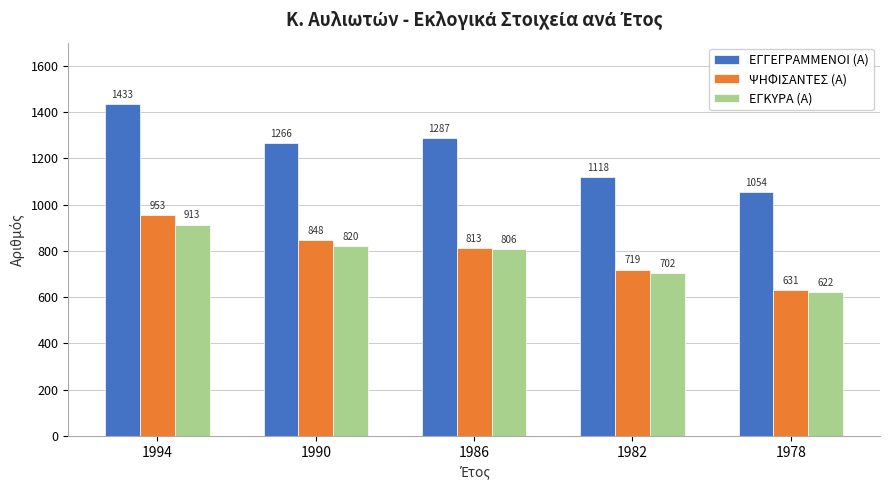

What is the difference between the second highest and minimum values in the ΨΗΦΙΣΑΝΤΕΣ (Α) series?

217